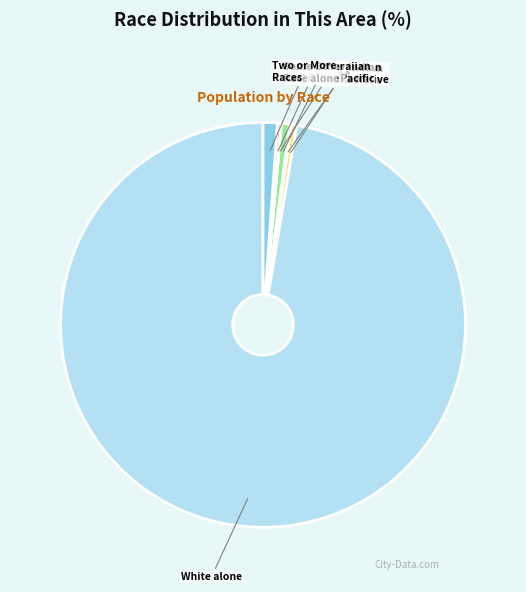

What is the majority slice?

White alone